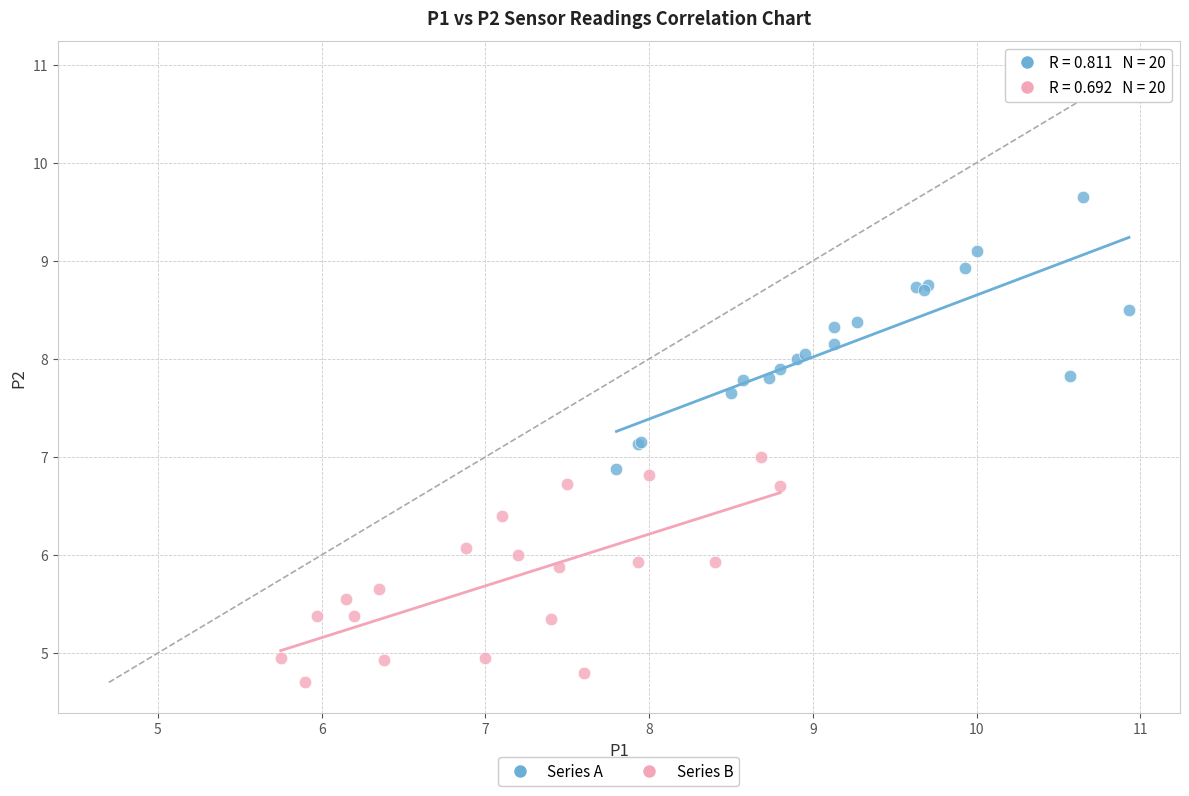

Which series has the widest spread of Y values?

Series A